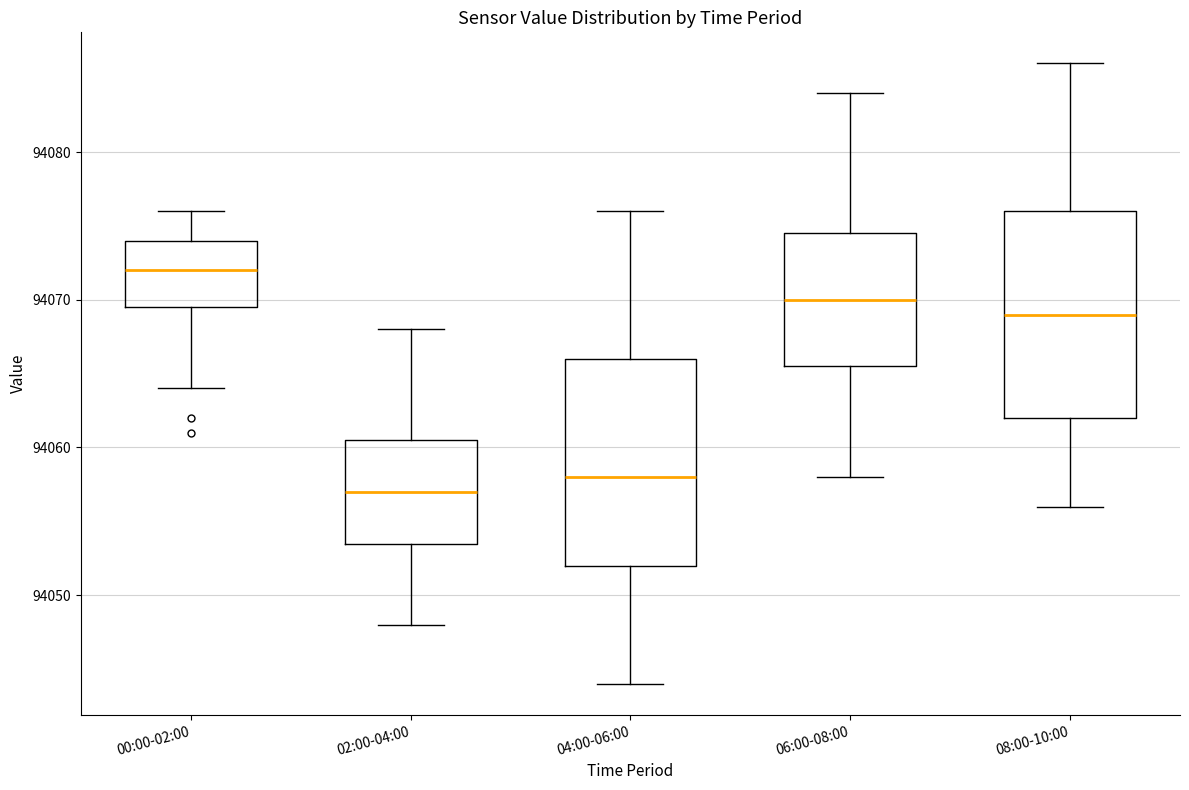

Reading left to right, transcribe this box plot: for each box, give where its median line is, the range the box spans, and where its two whiskers end, as read against the y-axis. The values are not printed on the chart, so give them approximately, as read against the axis.

00:00-02:00: median 94072, box 94070 to 94074, whiskers 94064 to 94076
02:00-04:00: median 94057, box 94054 to 94061, whiskers 94048 to 94068
04:00-06:00: median 94058, box 94052 to 94066, whiskers 94044 to 94076
06:00-08:00: median 94070, box 94066 to 94075, whiskers 94058 to 94084
08:00-10:00: median 94069, box 94062 to 94076, whiskers 94056 to 94086